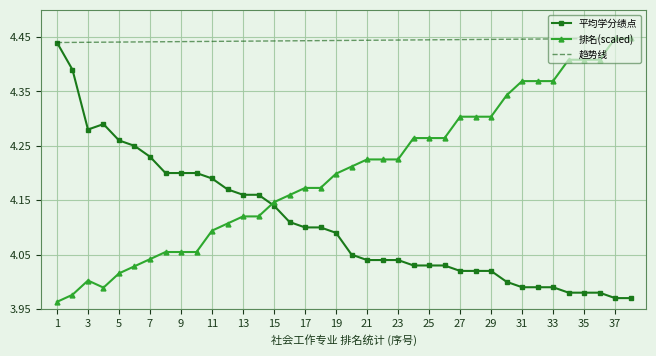

The 排名(scaled) series shows 6.8 at 35. True or false?

False